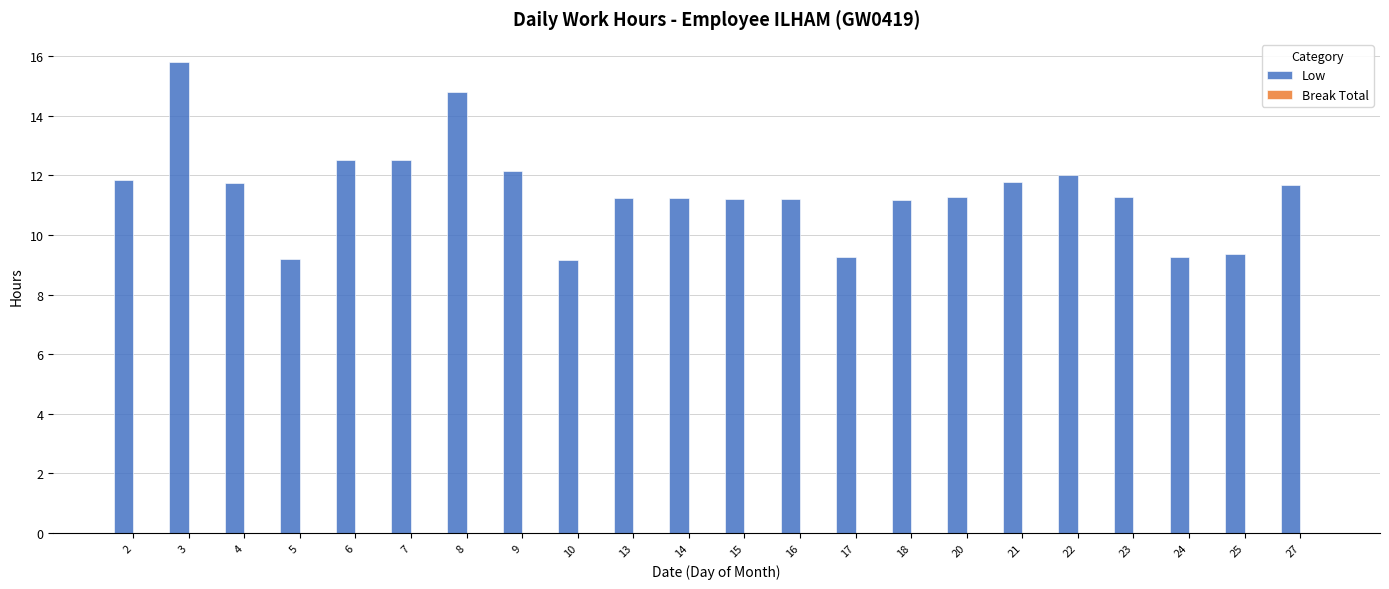

Between 8 and 20, which is larger?

8